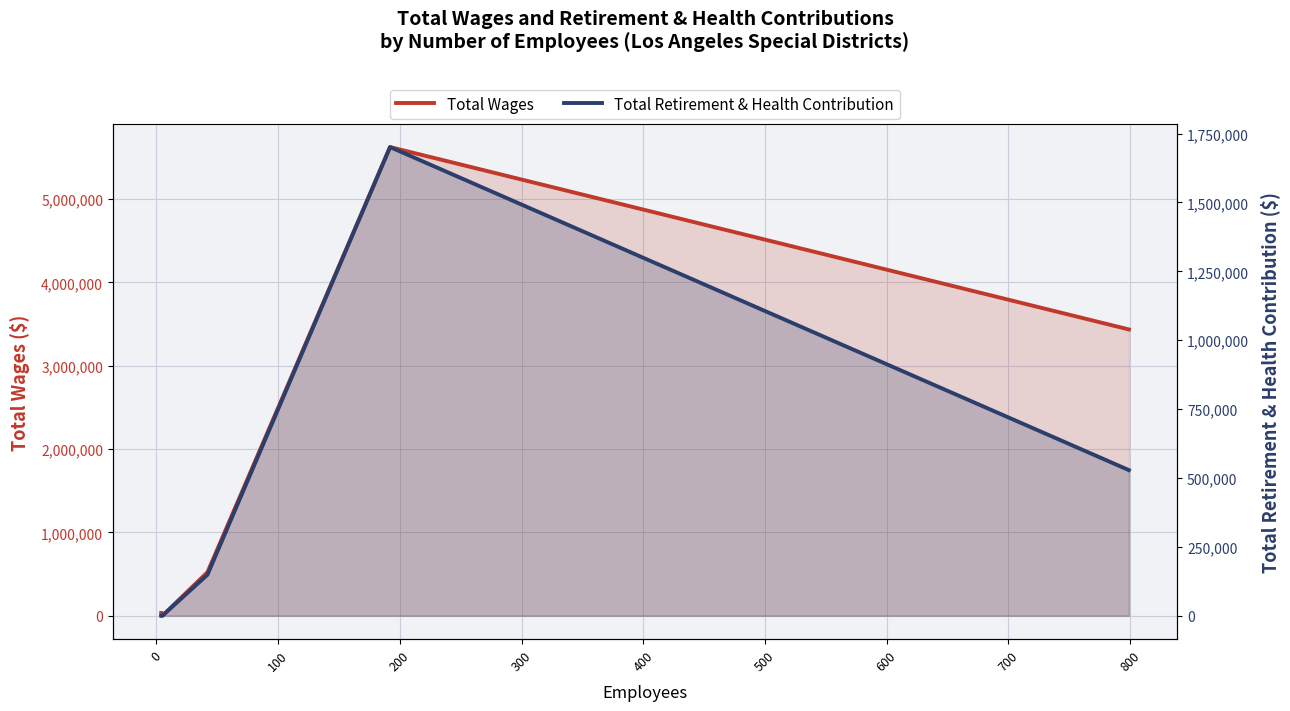

Reading left to right, transcribe all the data shown in this chart.

Total Wages: 32708	0	0	0	0	0	0	0	0	522106	5623870	3435272
Total Retirement & Health Contribution: 0	0	0	0	0	0	0	0	0	148633	1700906	528374